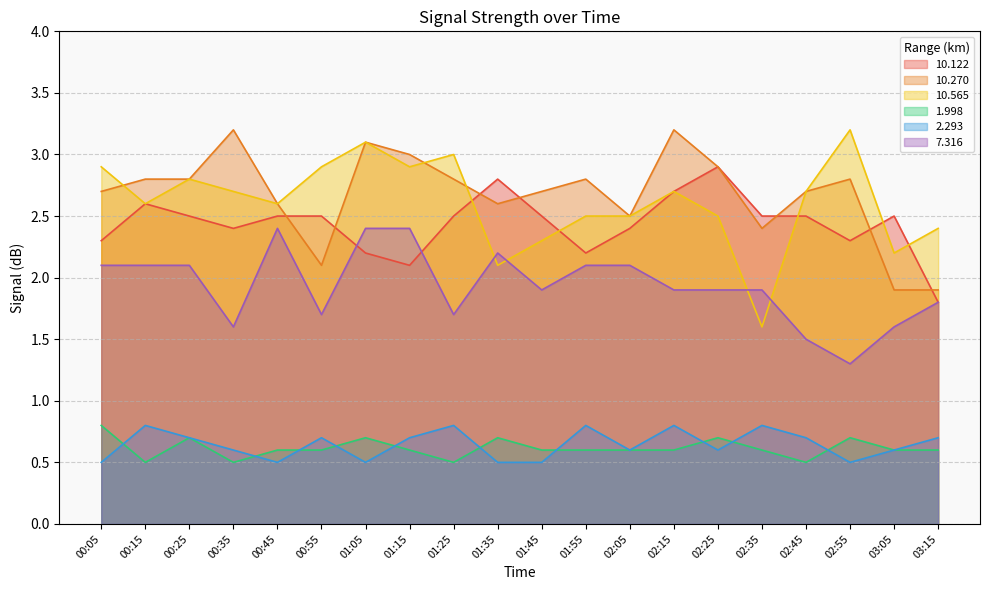

What is the average value of the 10.565 series?

2.6